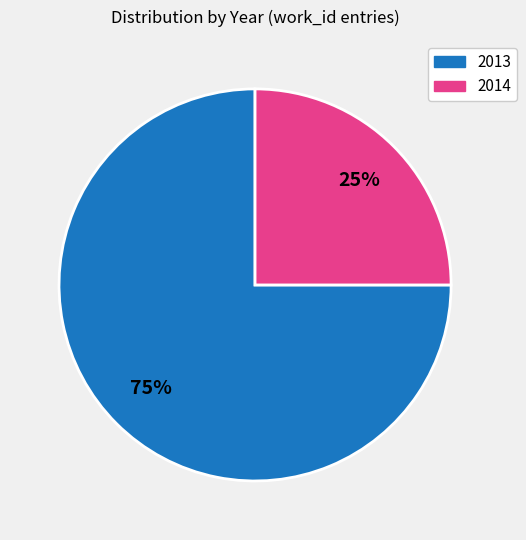

What is the ratio of the value at 2013 to the value at 2014?

3.0